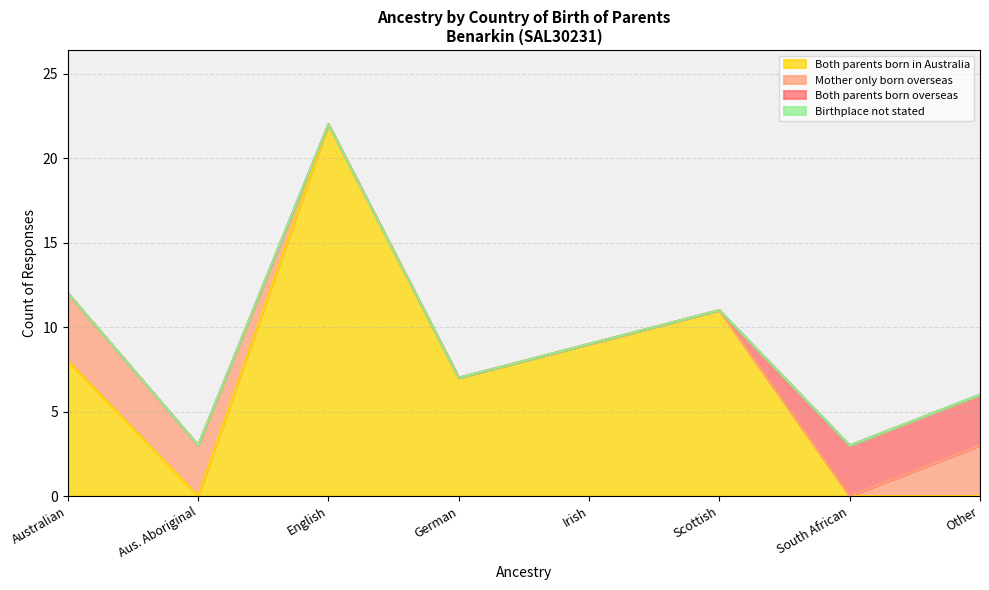

List the series in order of their peak value, highest first.

Both parents born in Australia, Mother only born overseas, Both parents born overseas, Birthplace not stated